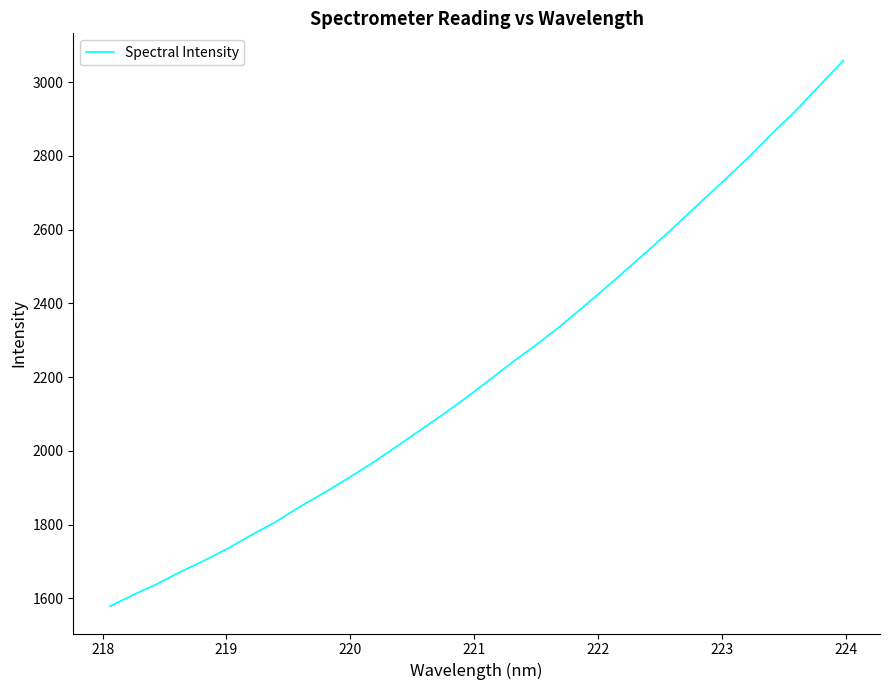

What is the greatest value displayed?

3058.6